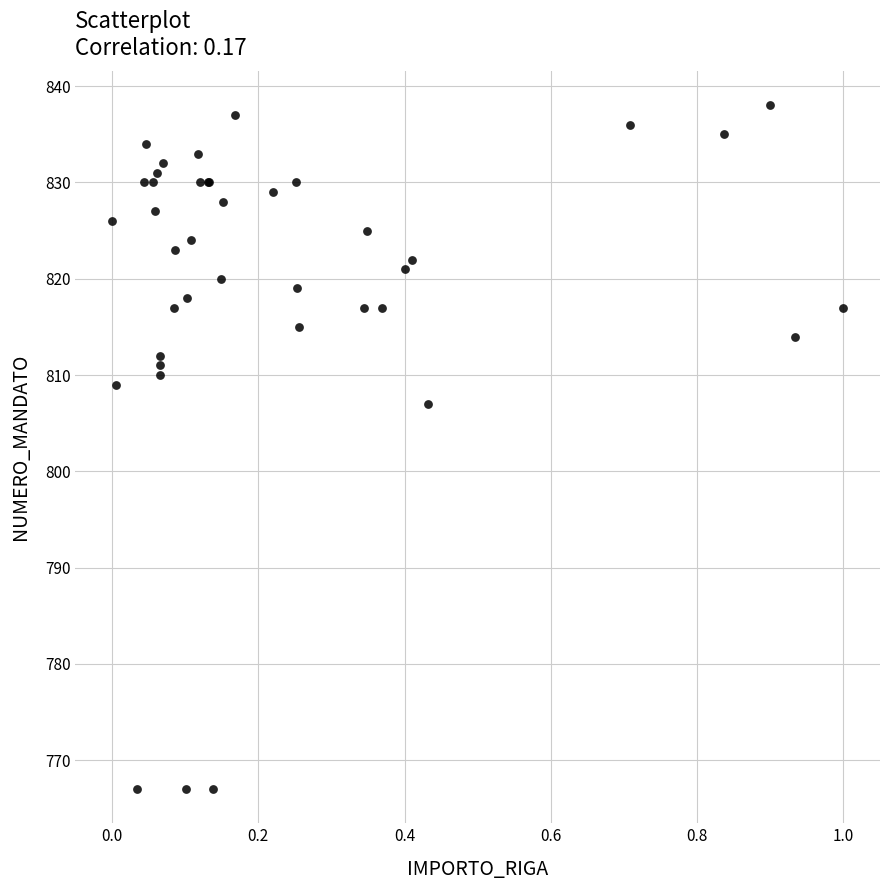

What Y value in the scatter plot is closest to 802?

807